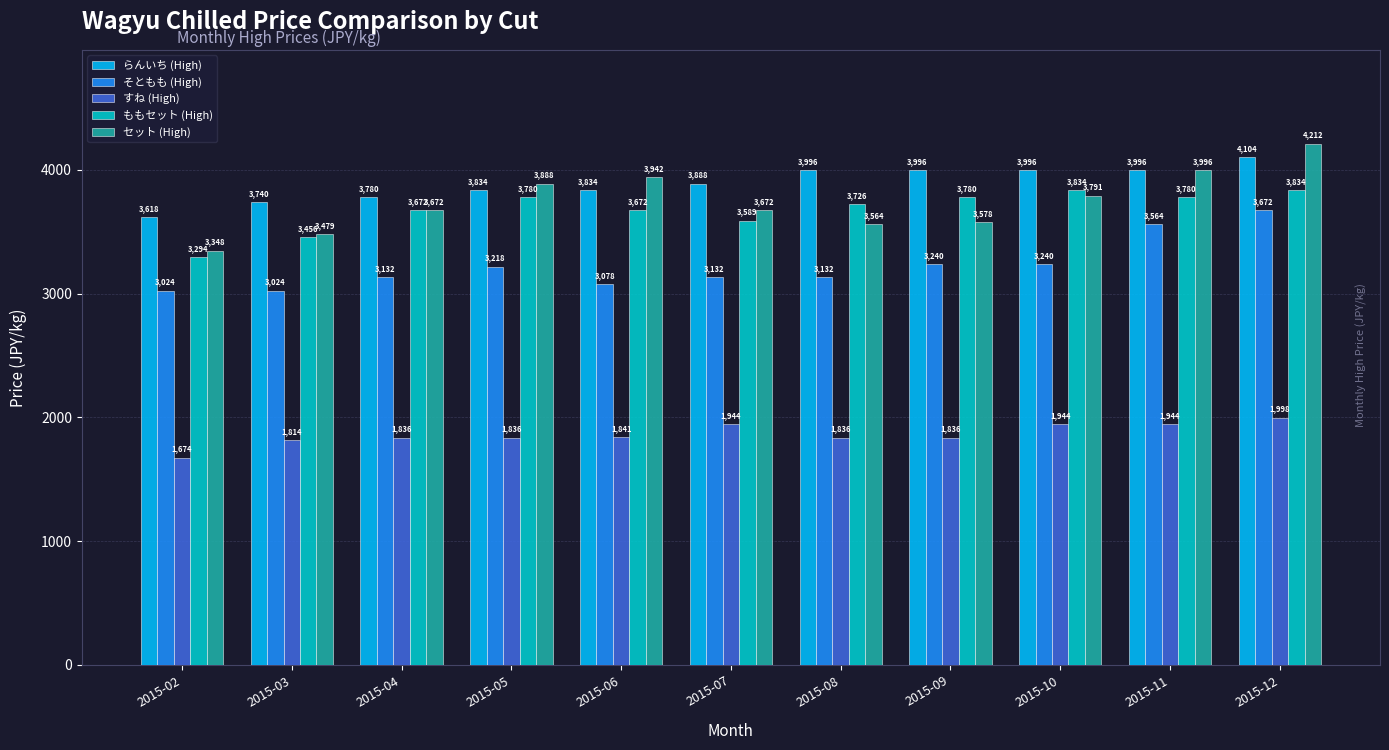

Which category has the highest value in the セット (High) series?

2015-12